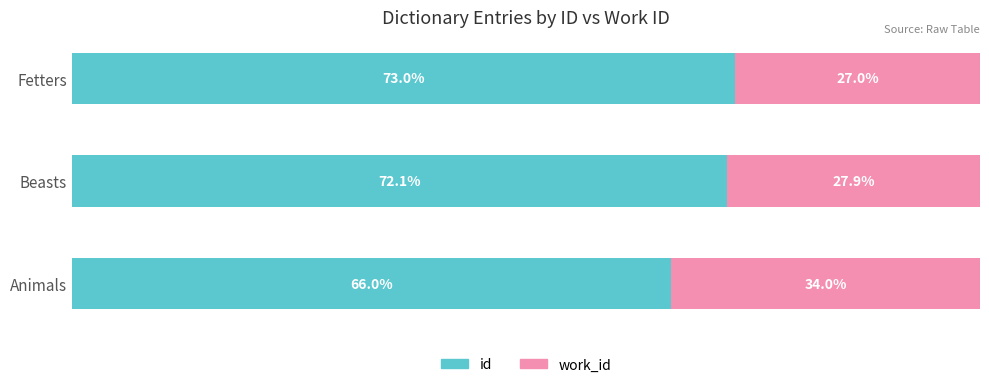

What are all the series names shown in the legend?

id, work_id